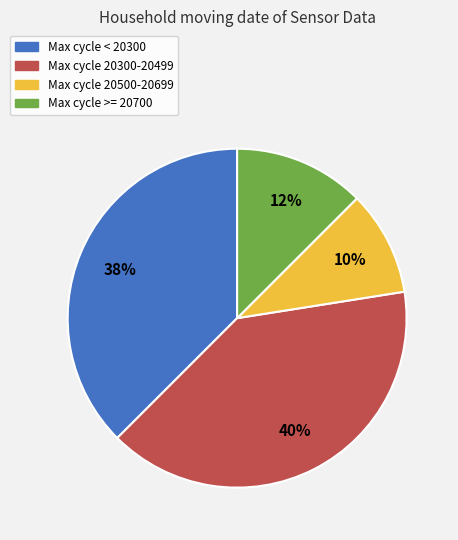

Is there a majority slice in this chart?

No